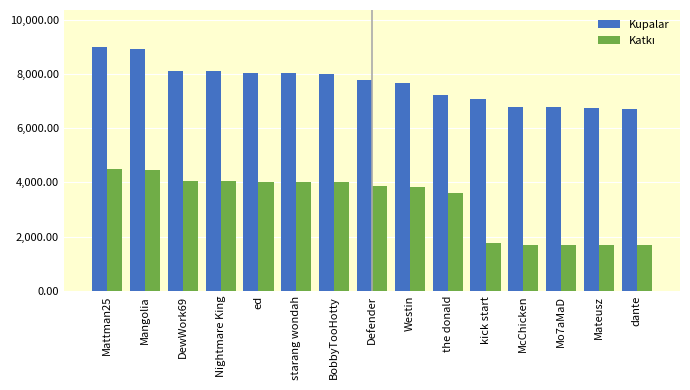

What is the value of the Kupalar bar at the 1st from the left?

9000